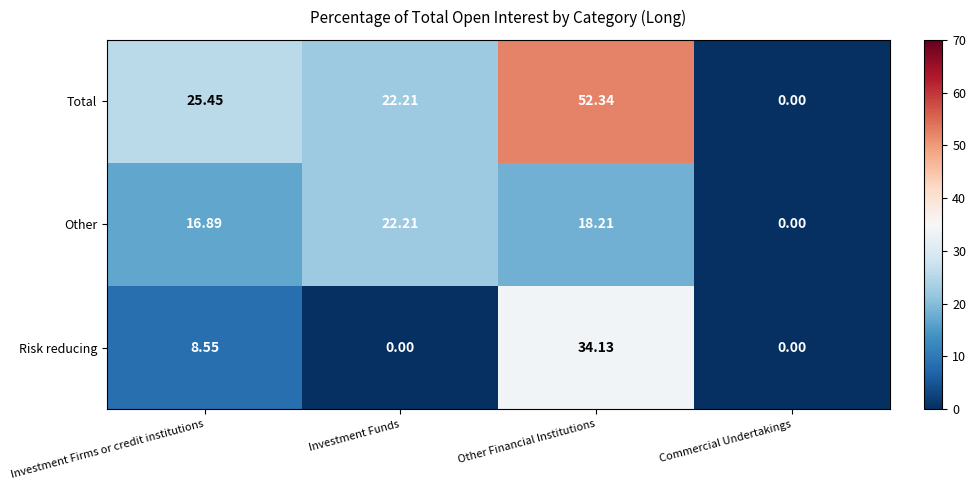

At Other Financial Institutions, list the series in order from largest to smallest.

Total, Risk reducing, Other